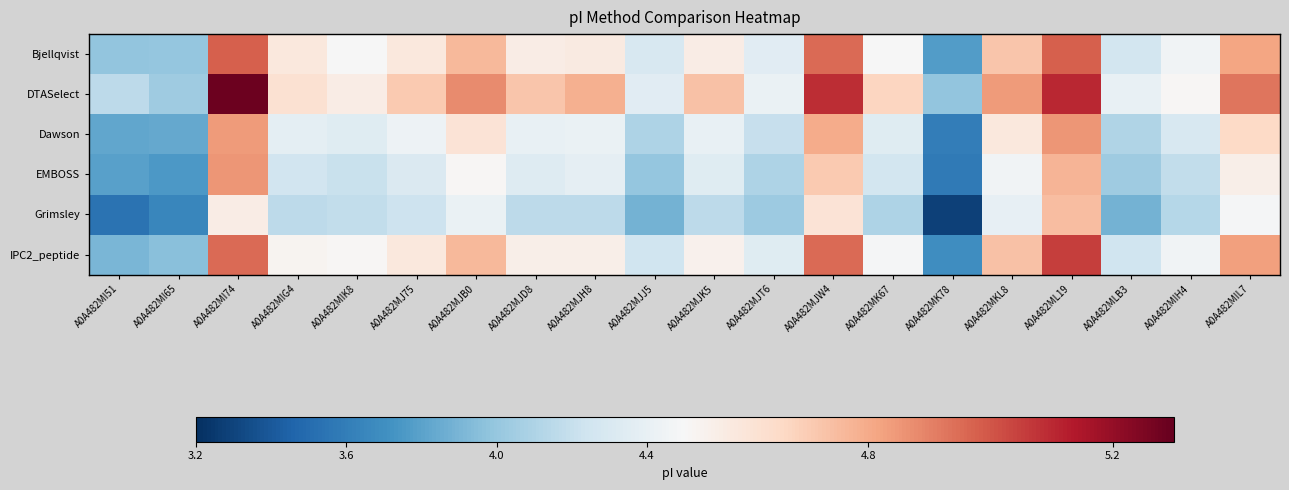

Which series has the widest spread of values?

Grimsley